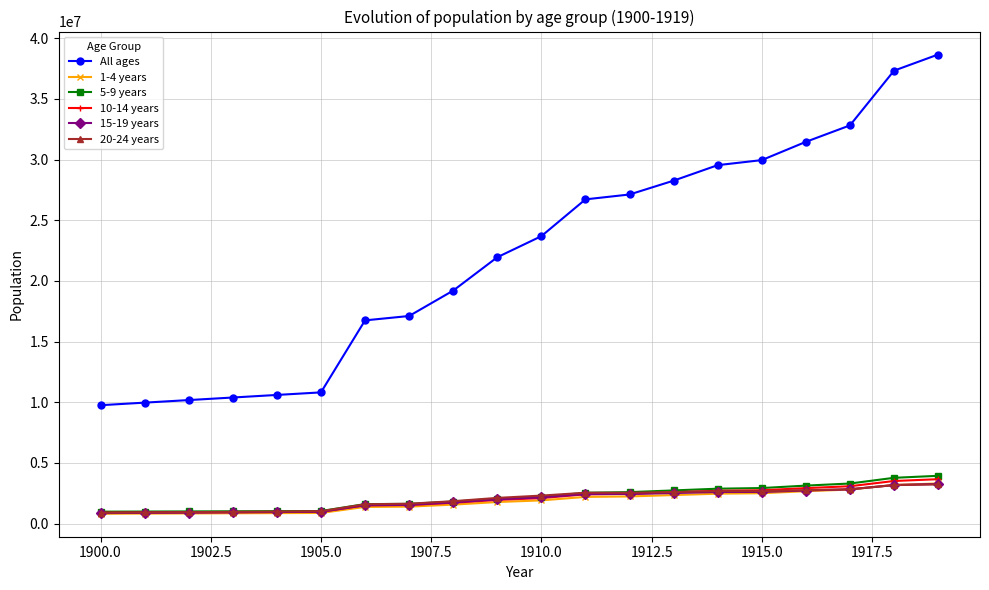

What are all the series names shown in the legend?

All ages, 1-4 years, 5-9 years, 10-14 years, 15-19 years, 20-24 years